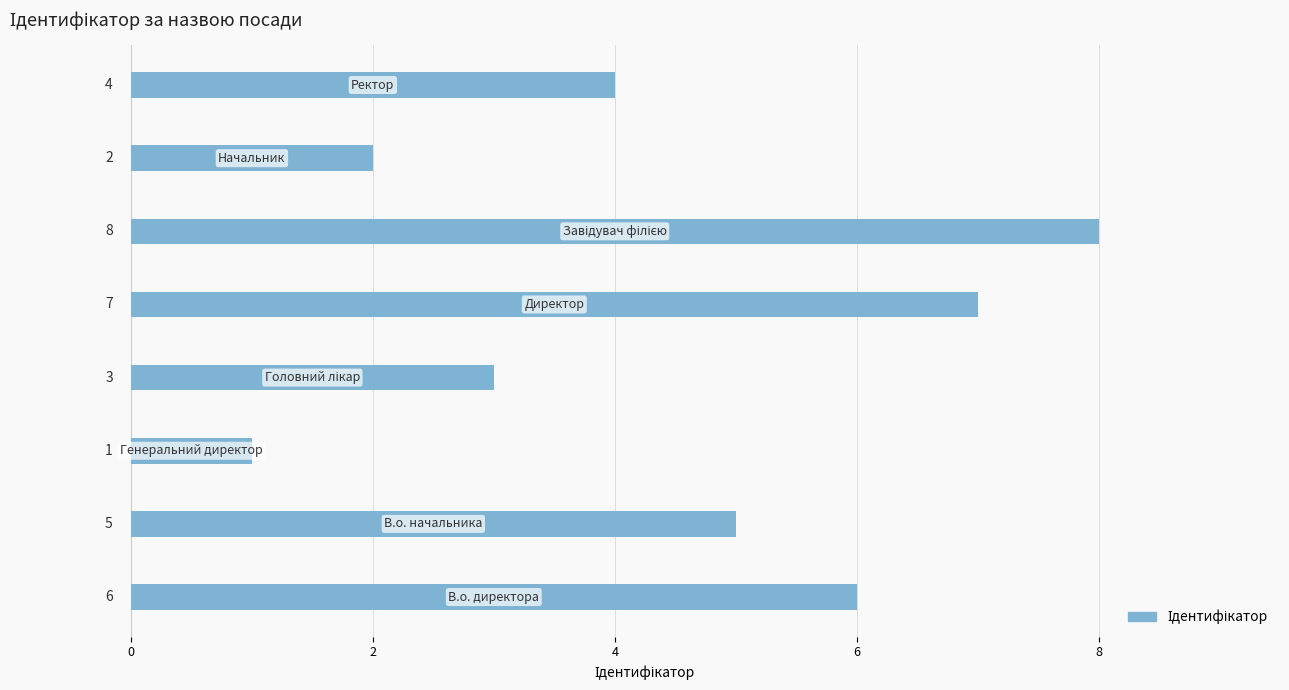

What is the sum of all values?

36